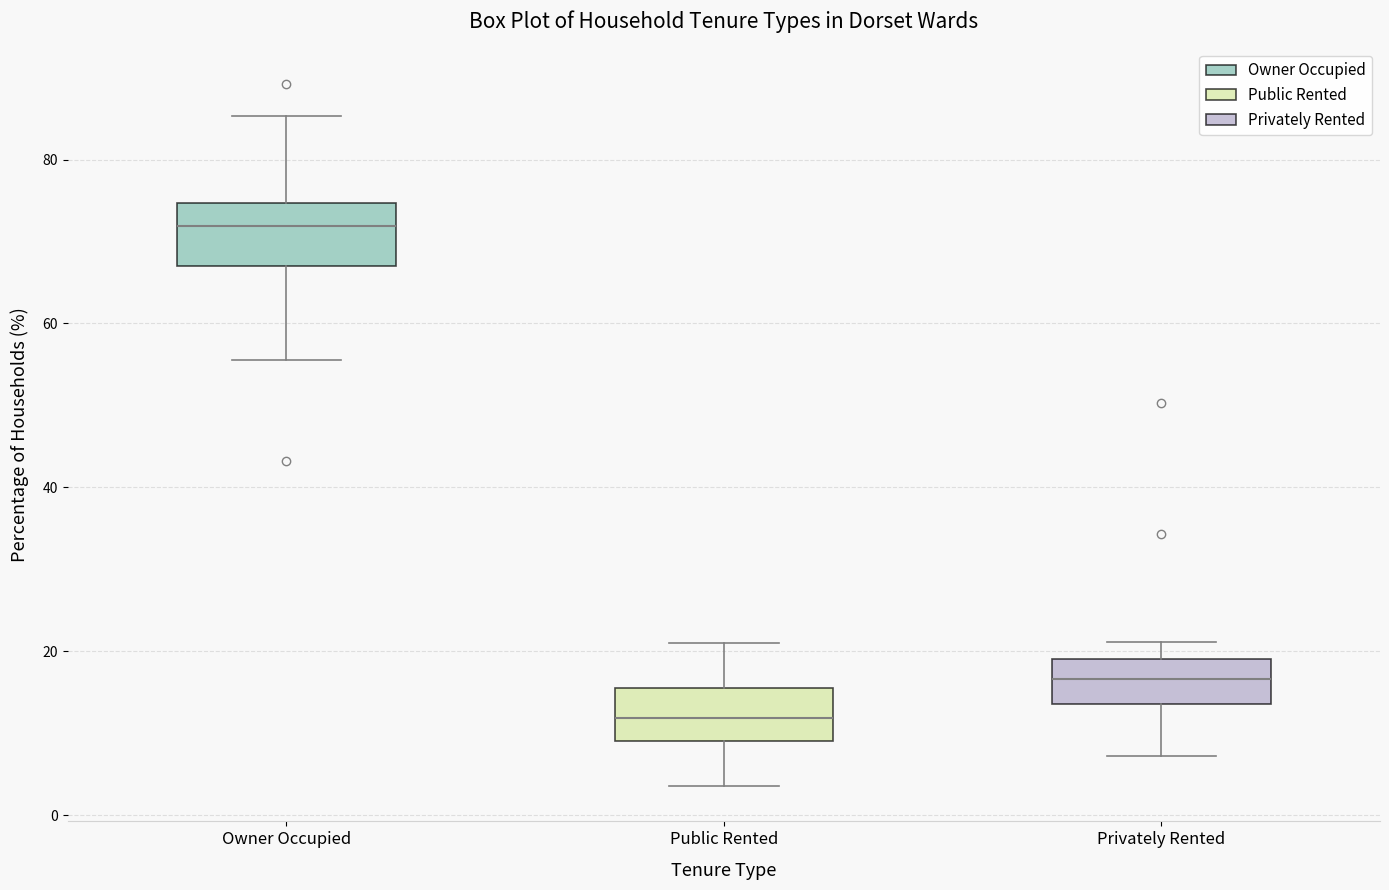

Which box's median line is the highest?

Owner Occupied